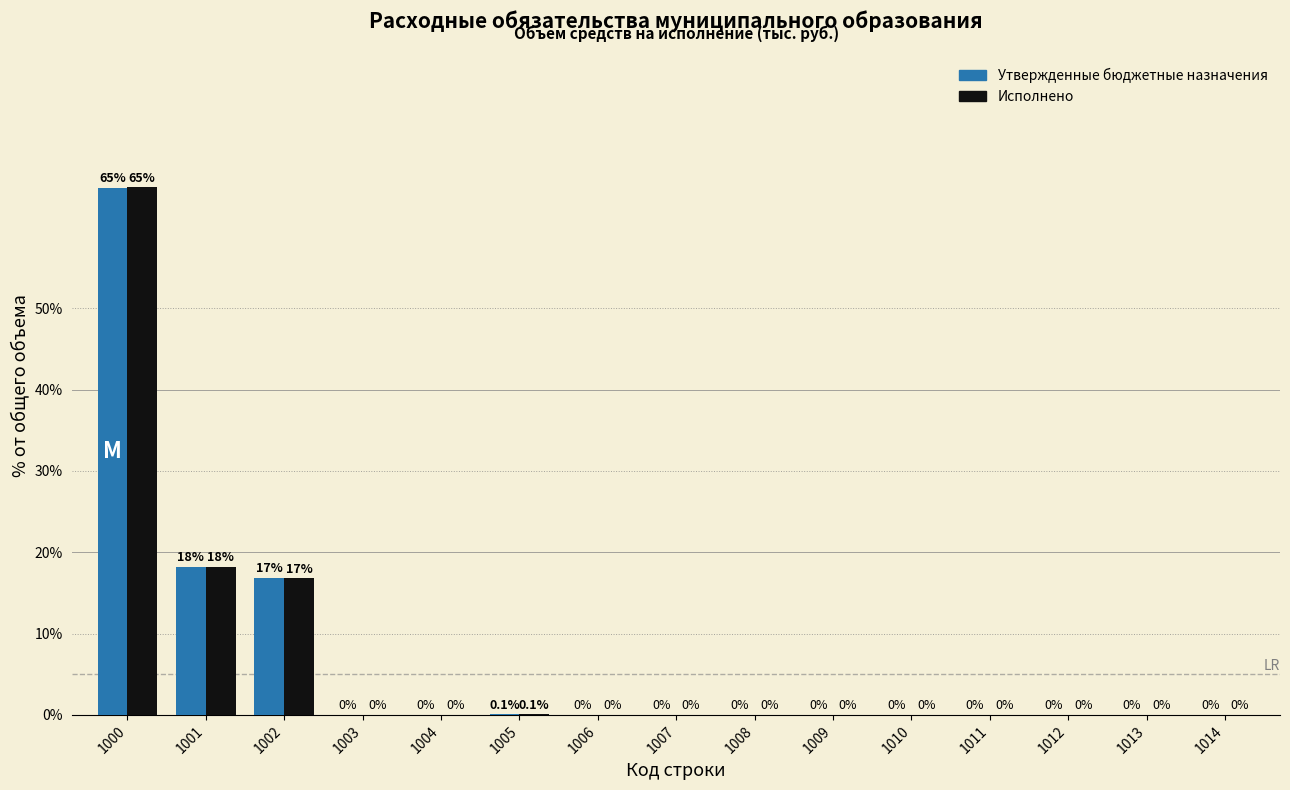

Reading left to right, list all the values displayed in this chart.

Утвержденные бюджетные назначения: 1000=64.9	1001=18.2	1002=16.9	1003=0.0	1004=0.0	1005=0.1	1006=0.0	1007=0.0	1008=0.0	1009=0.0	1010=0.0	1011=0.0	1012=0.0	1013=0.0	1014=0.0
Исполнено: 1000=64.9	1001=18.2	1002=16.8	1003=0.0	1004=0.0	1005=0.1	1006=0.0	1007=0.0	1008=0.0	1009=0.0	1010=0.0	1011=0.0	1012=0.0	1013=0.0	1014=0.0